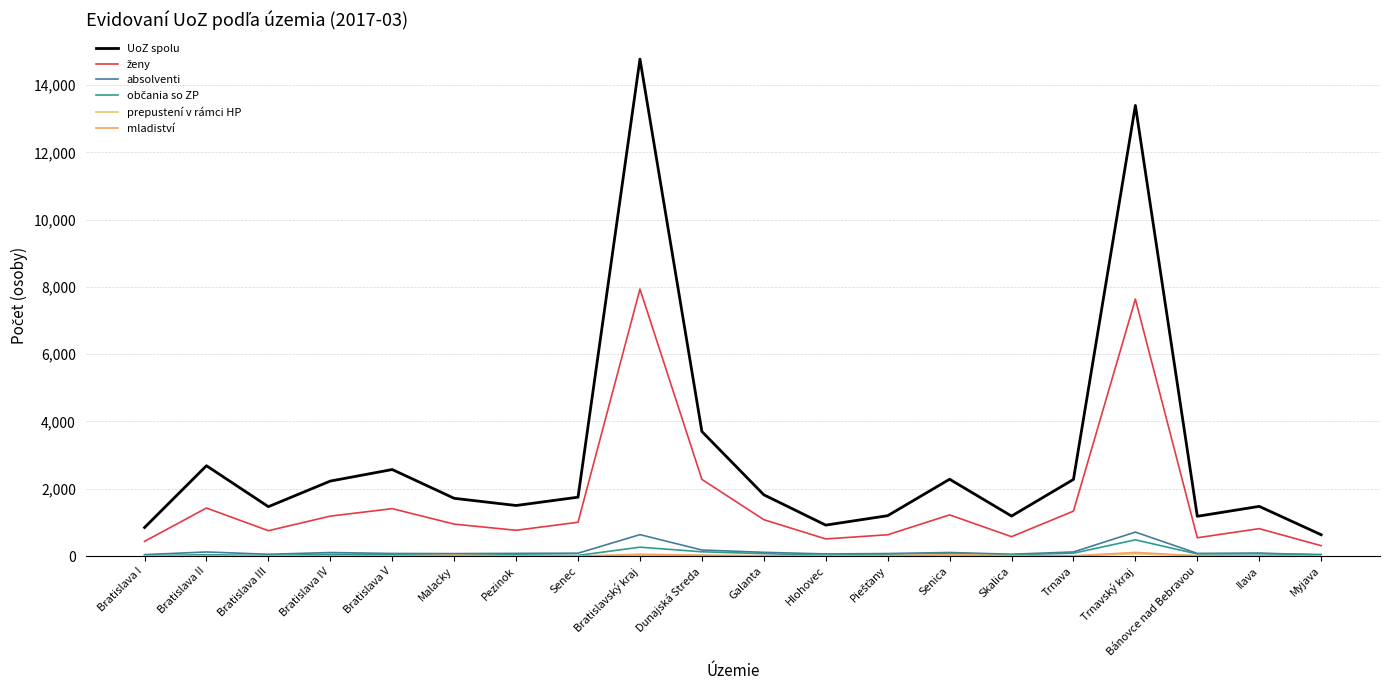

Between Senica and Trnavský kraj, which series saw the biggest shift?

UoZ spolu